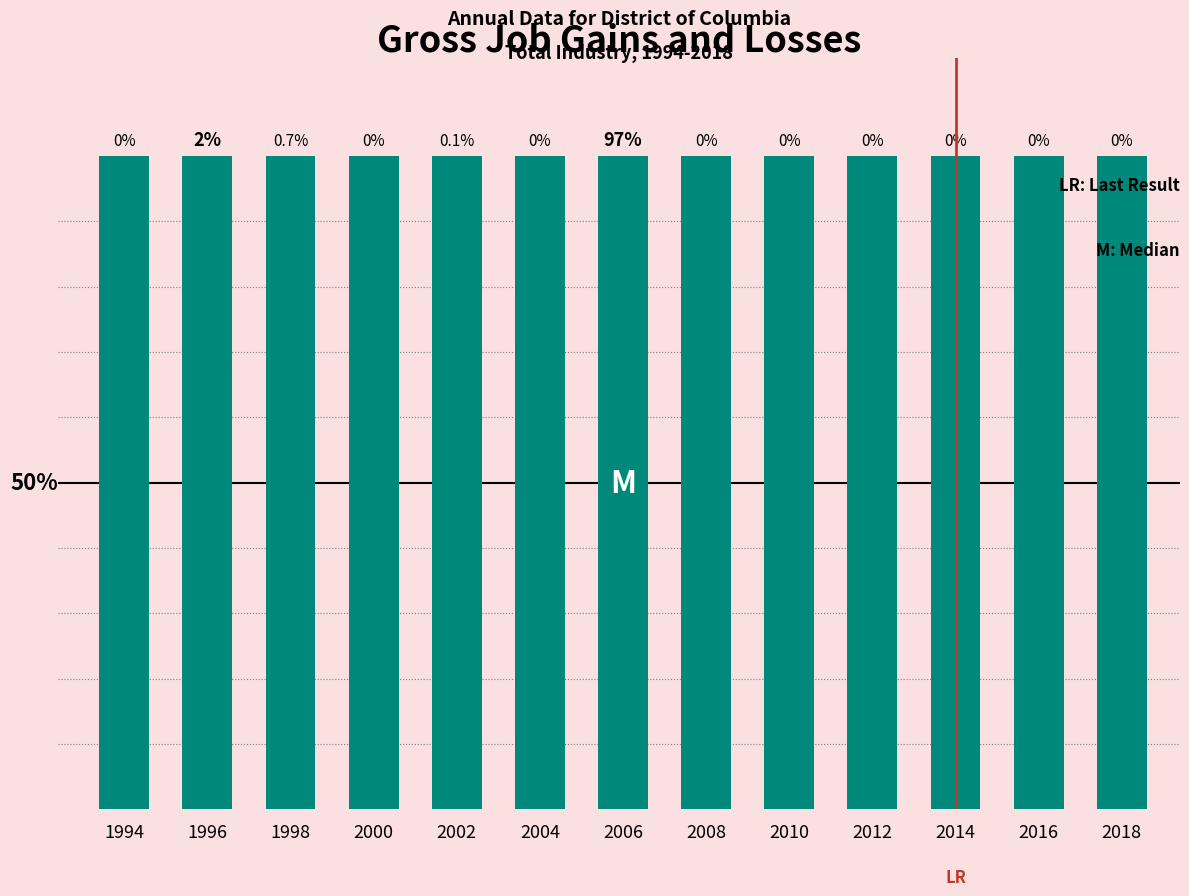

Which has a higher value, 2010 or 2012?

2010